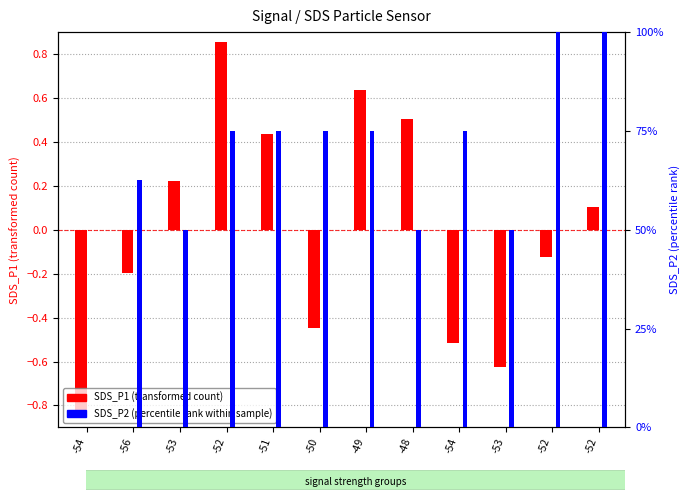

What are all the series names shown in the legend?

SDS_P1 (transformed), SDS_P2 (percentile rank)